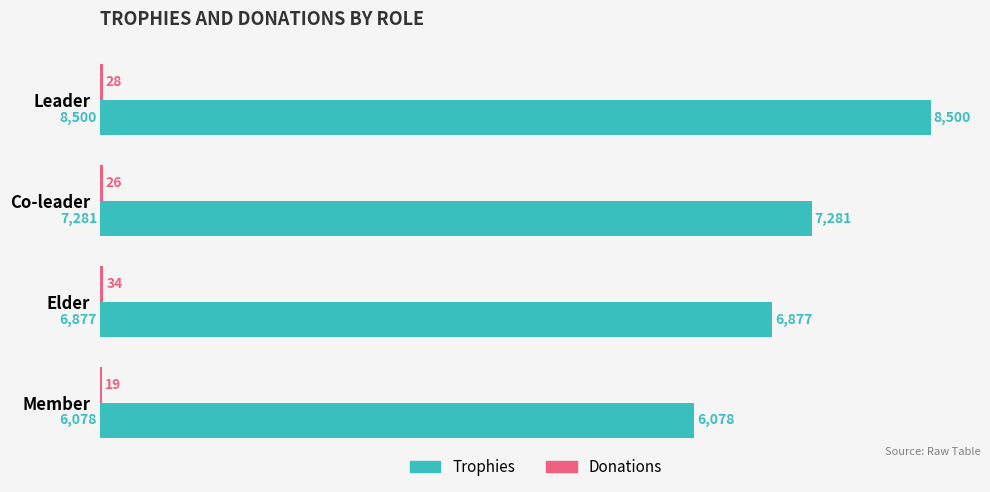

At which label does Trophies reach its peak?

Leader